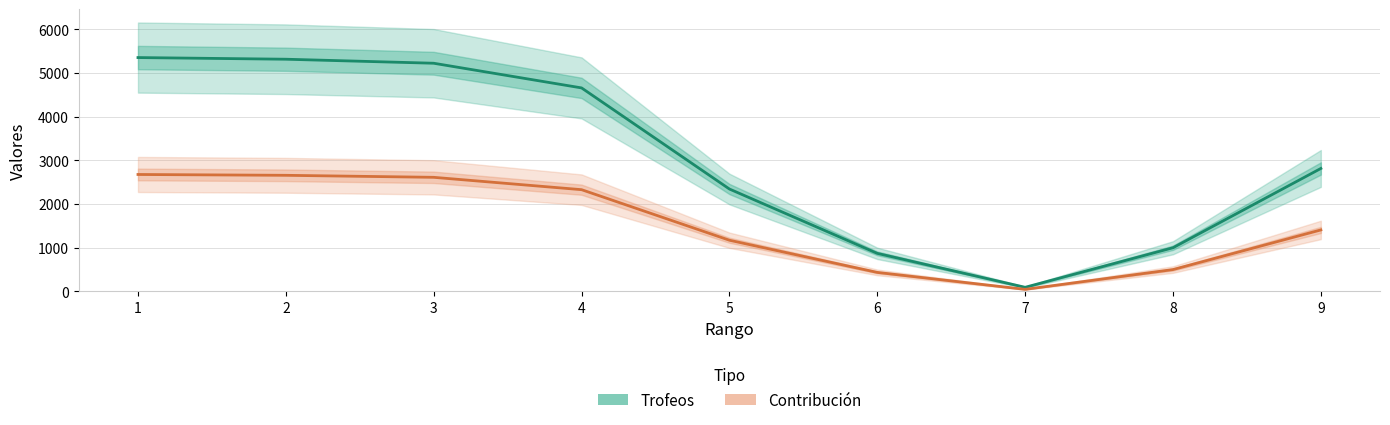

Is the value of Trofeos at 8 greater than the value of Contribución at 3?

No